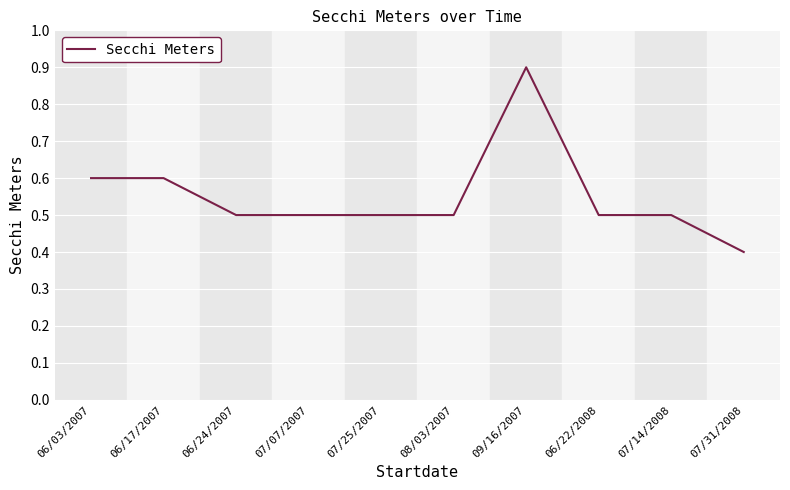

Reading left to right, list all the values displayed in this chart.

06/03/2007=0.6	06/17/2007=0.6	06/24/2007=0.5	07/07/2007=0.5	07/25/2007=0.5	08/03/2007=0.5	09/16/2007=0.9	06/22/2008=0.5	07/14/2008=0.5	07/31/2008=0.4